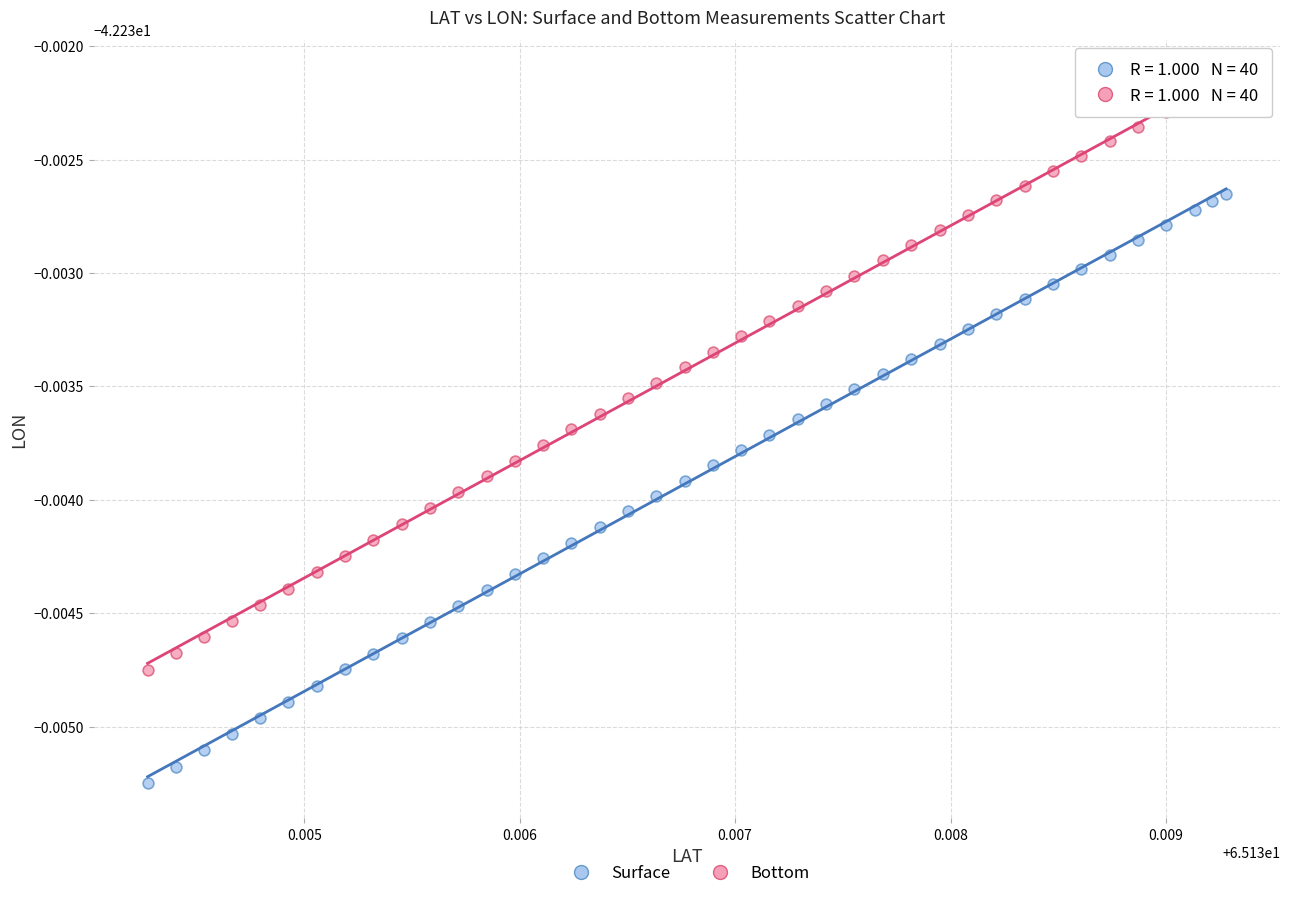

Which series contains the highest Y value?

Bottom